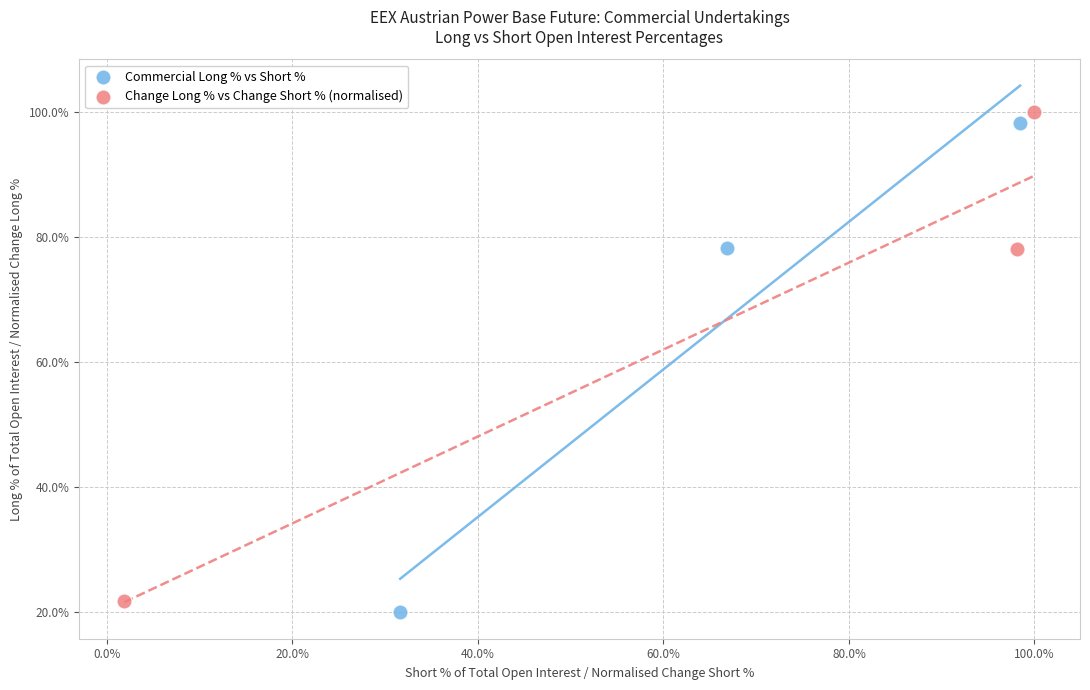

Which series has the largest Y range (max minus min)?

Commercial Long % vs Short %